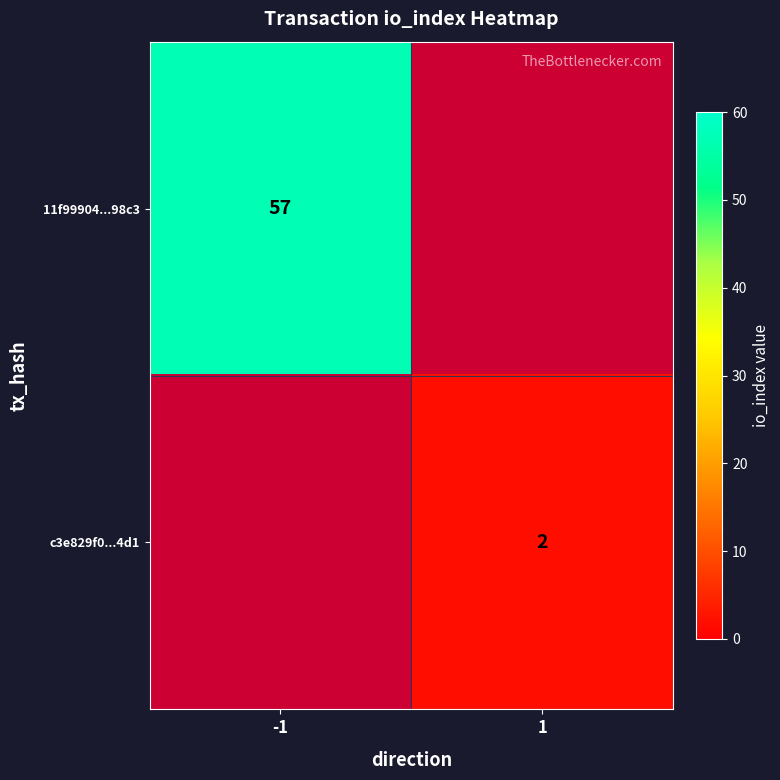

Which label corresponds to the smallest value in the chart?

1